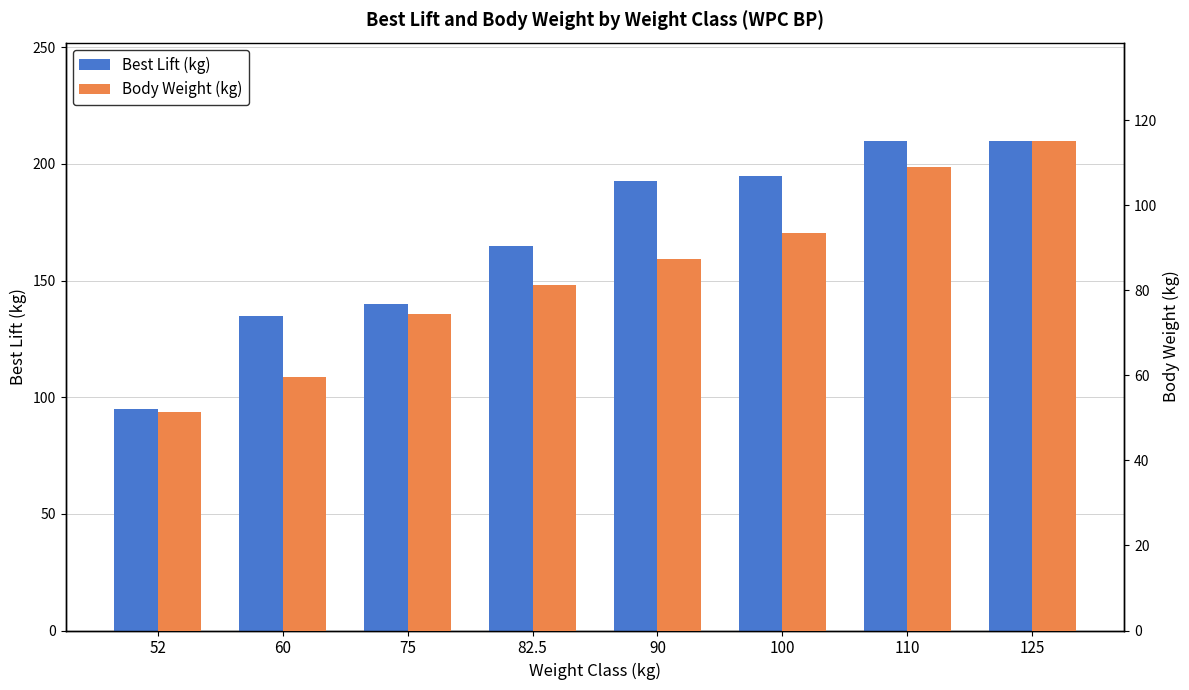

At how many categories does at least one series exceed 199?

2